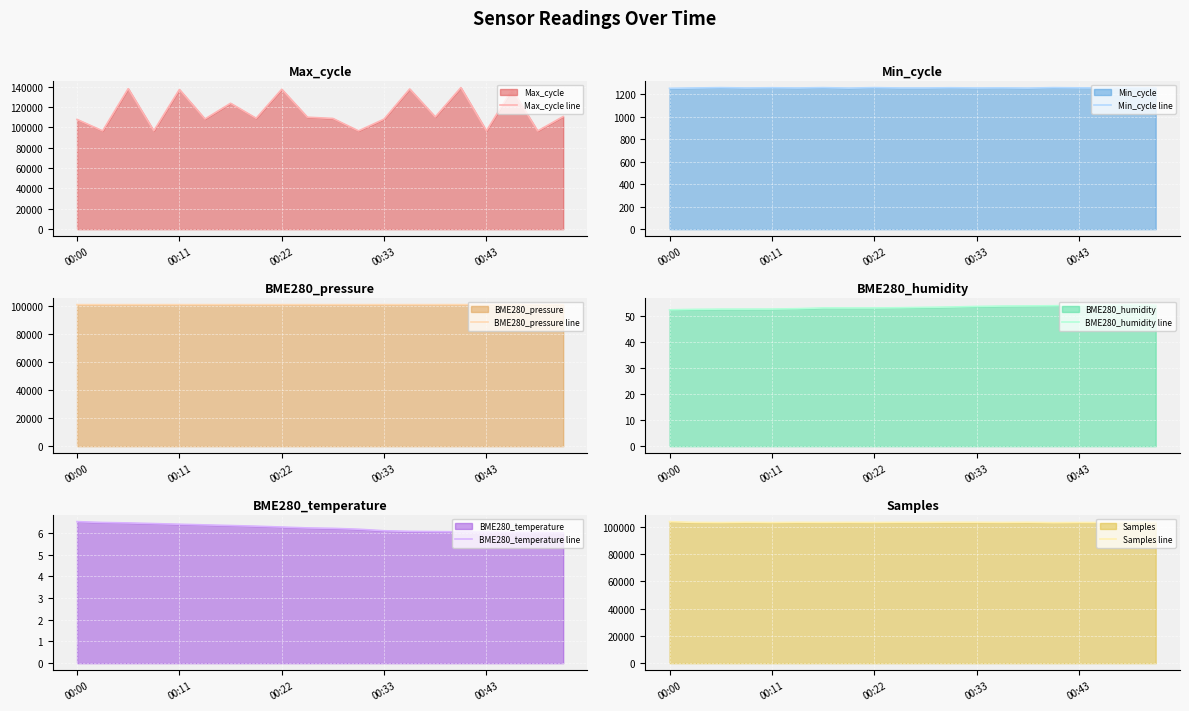

In Samples line, how many points are higher than both neighbors (excluding endpoints)?

7